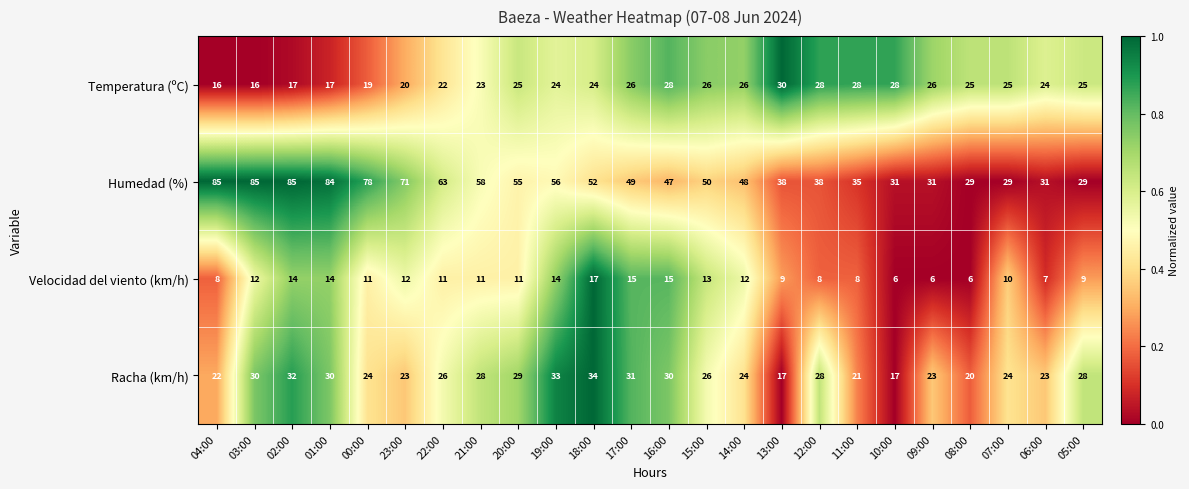

What is the maximum value shown in the chart?

85